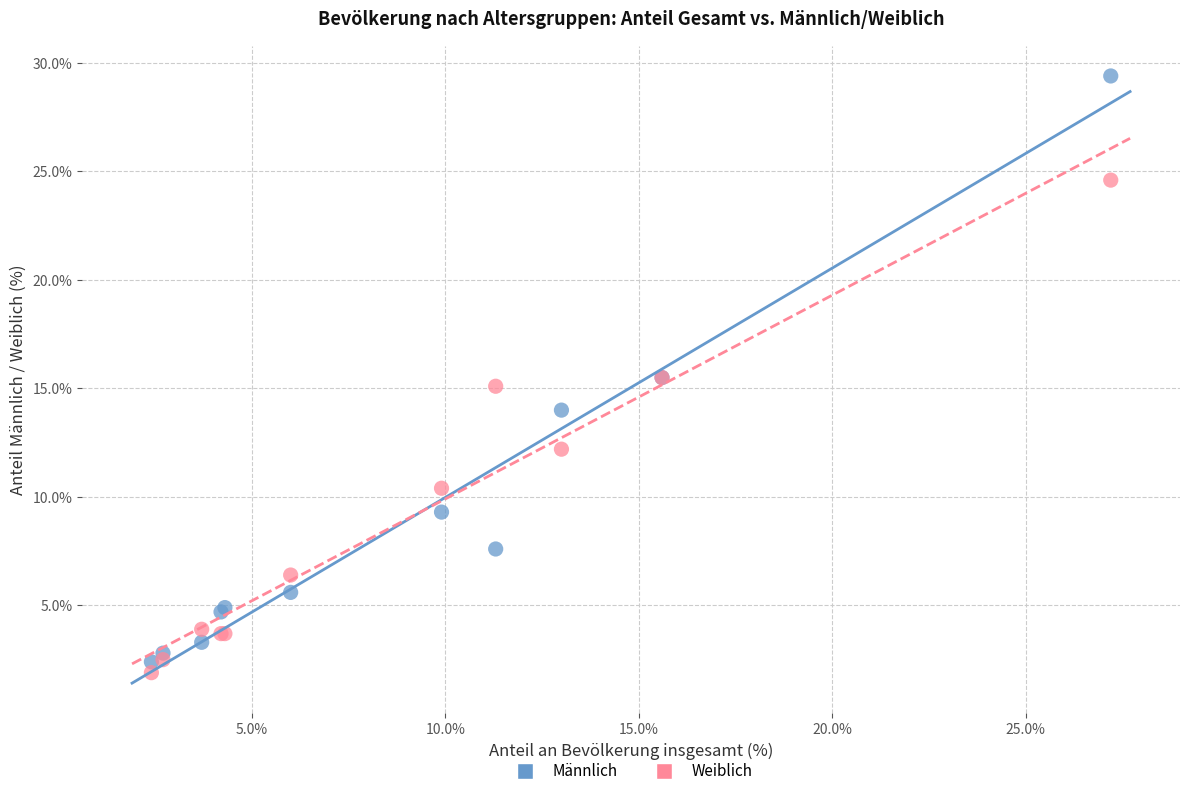

Which series contains the lowest Y value?

Weiblich